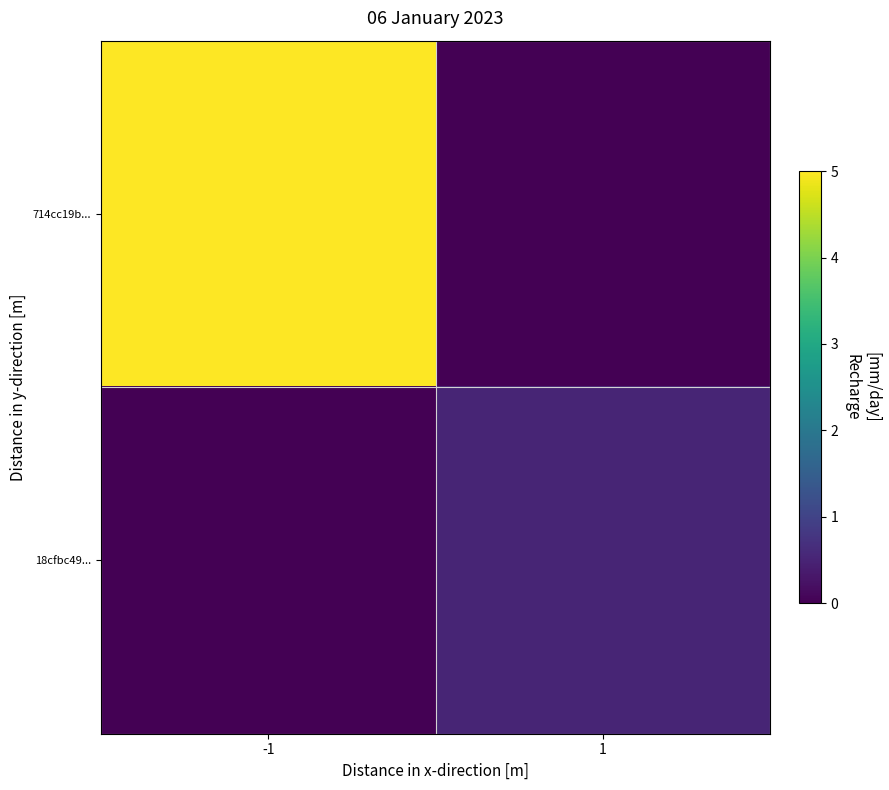

What is the total value across all series at 1?

0.5